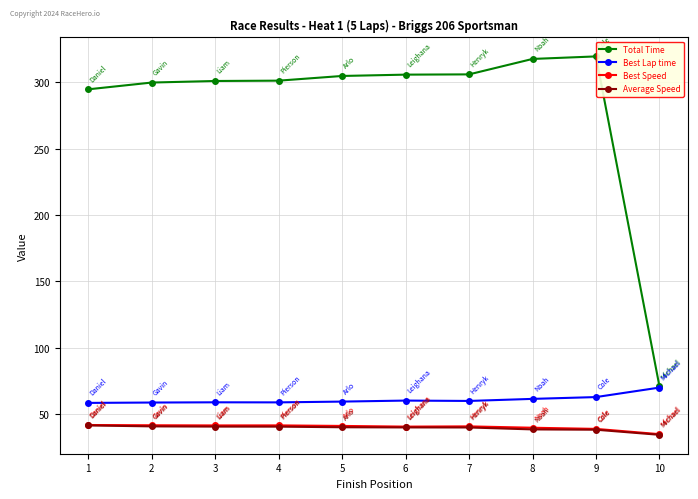

How many data points in Best Lap time are less than 59?

4